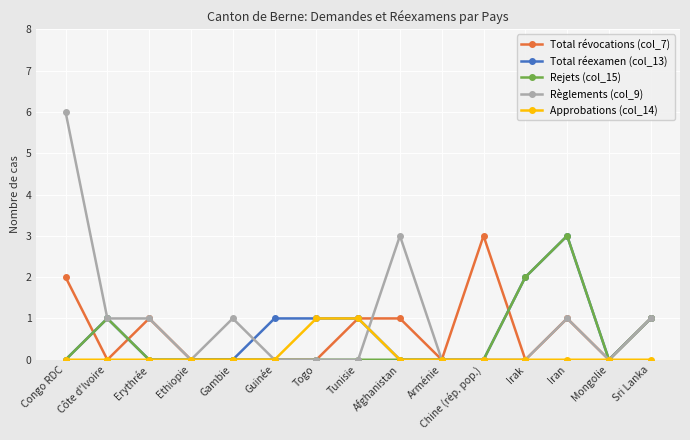

What is the difference between the maximum and second lowest values in the Règlements (col_9) series?

6